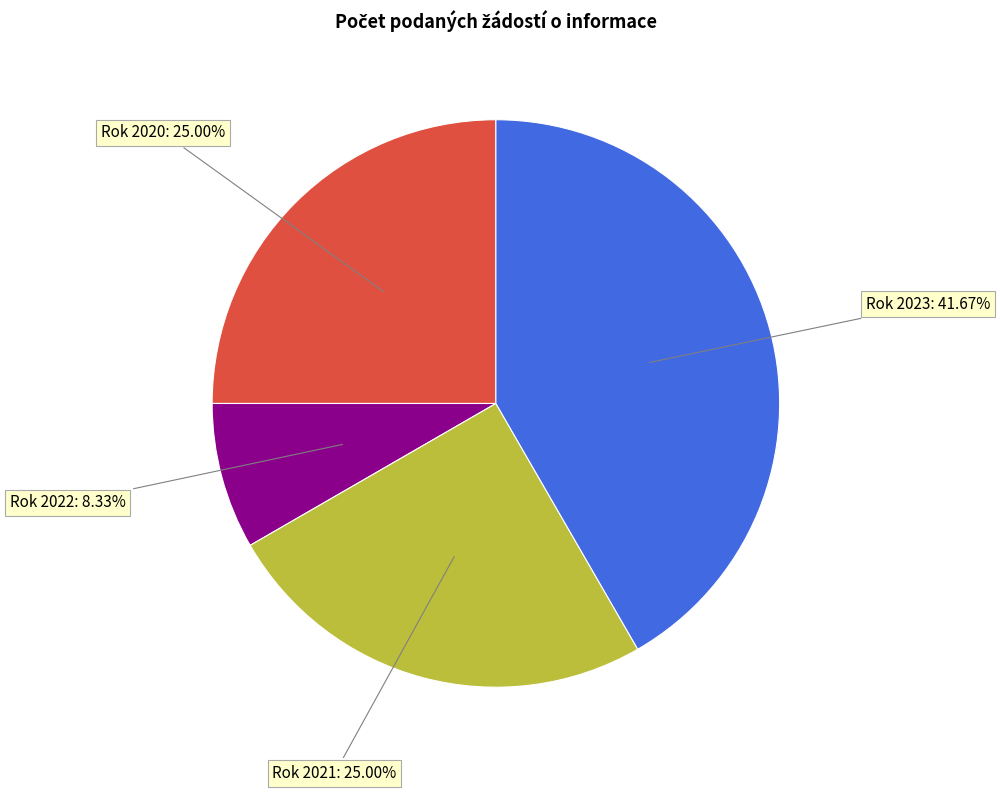

To the nearest percent, what is the average slice percentage?

25%